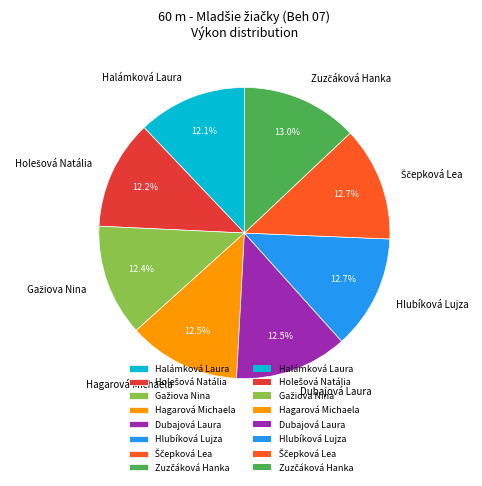

What portion of the pie excludes Hlubíková Lujza?

87.3%